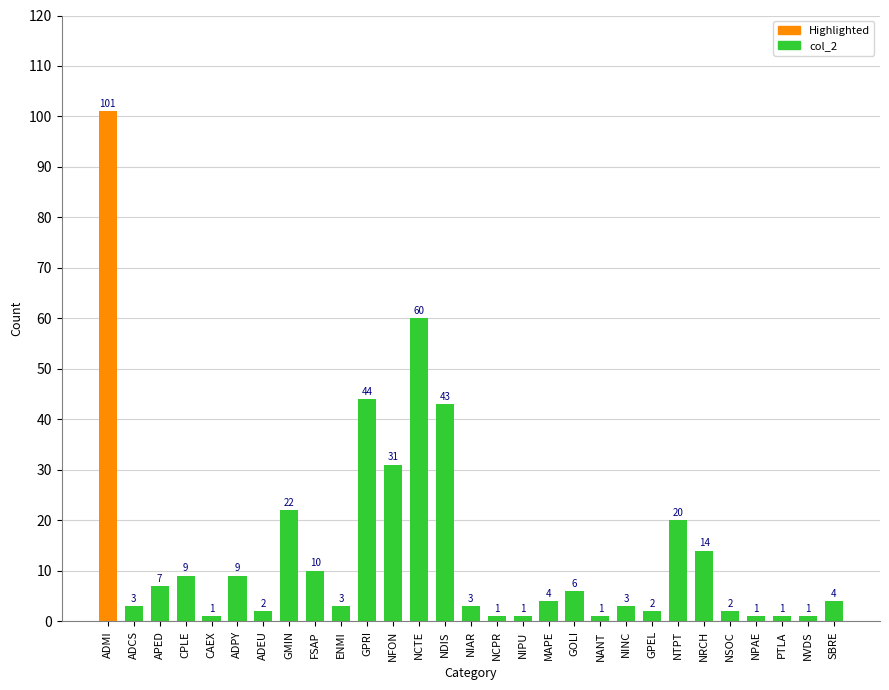

What is the sum of all values?

409